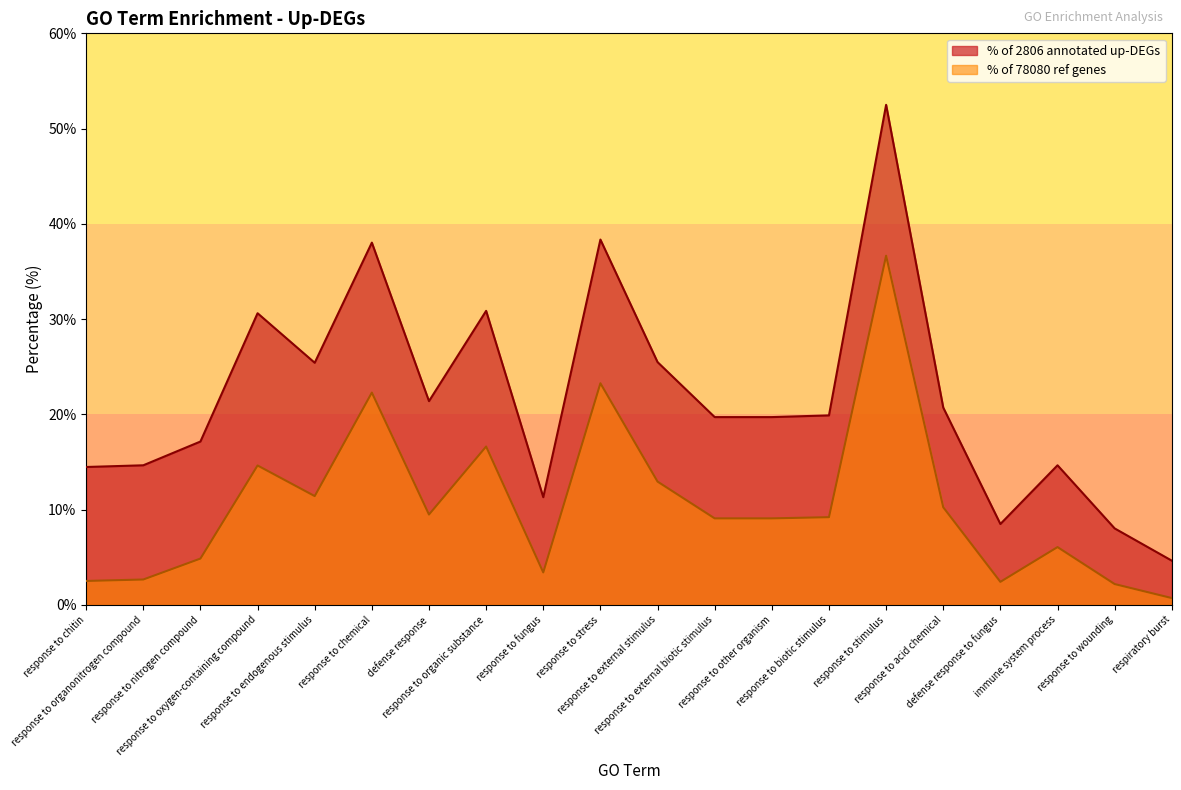

At which category does No. of DEGs associated with GO term reach its first local valley?

response to endogenous stimulus